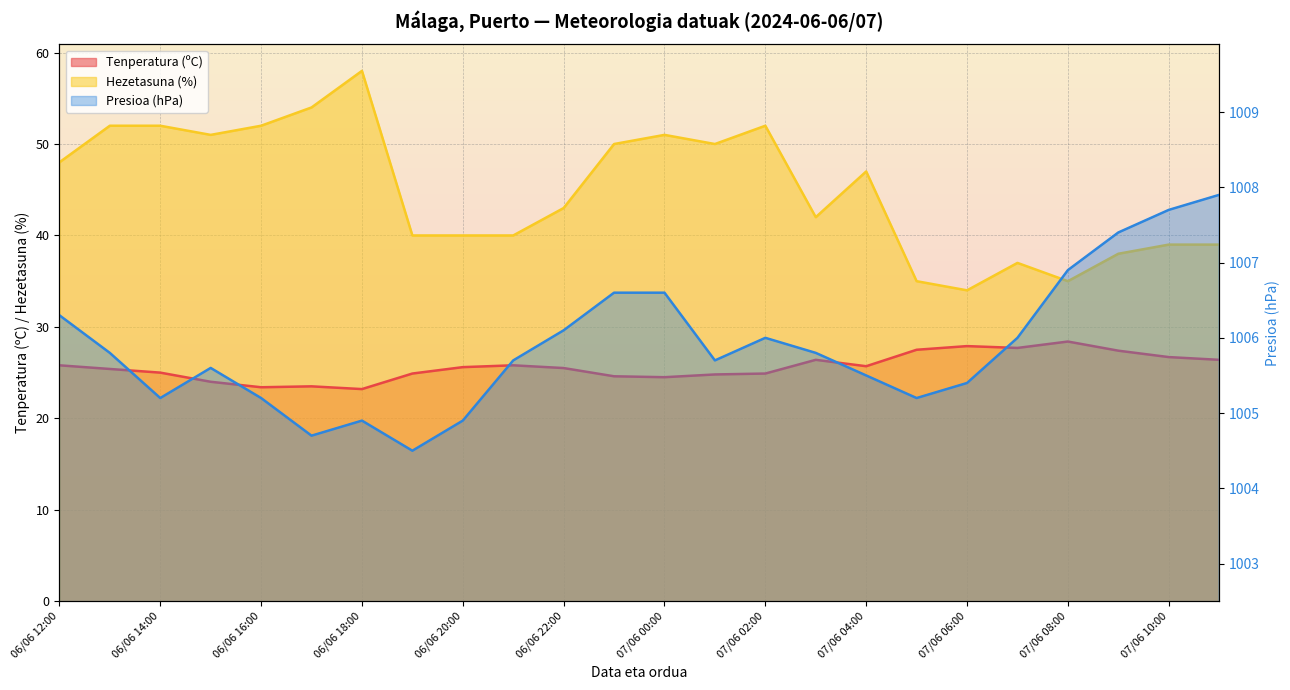

Reading left to right, extract all data points from this chart.

Tenperatura (ºC): 25.8	25.4	25.0	24.0	23.4	23.5	23.2	24.9	25.6	25.8	25.5	24.6	24.5	24.8	24.9	26.4	25.7	27.5	27.9	27.7	28.4	27.4	26.7	26.4
Presioa (hPa): 1006.3	1005.8	1005.2	1005.6	1005.2	1004.7	1004.9	1004.5	1004.9	1005.7	1006.1	1006.6	1006.6	1005.7	1006.0	1005.8	1005.5	1005.2	1005.4	1006.0	1006.9	1007.4	1007.7	1007.9
Hezetasuna (%): 48.0	52.0	52.0	51.0	52.0	54.0	58.0	40.0	40.0	40.0	43.0	50.0	51.0	50.0	52.0	42.0	47.0	35.0	34.0	37.0	35.0	38.0	39.0	39.0